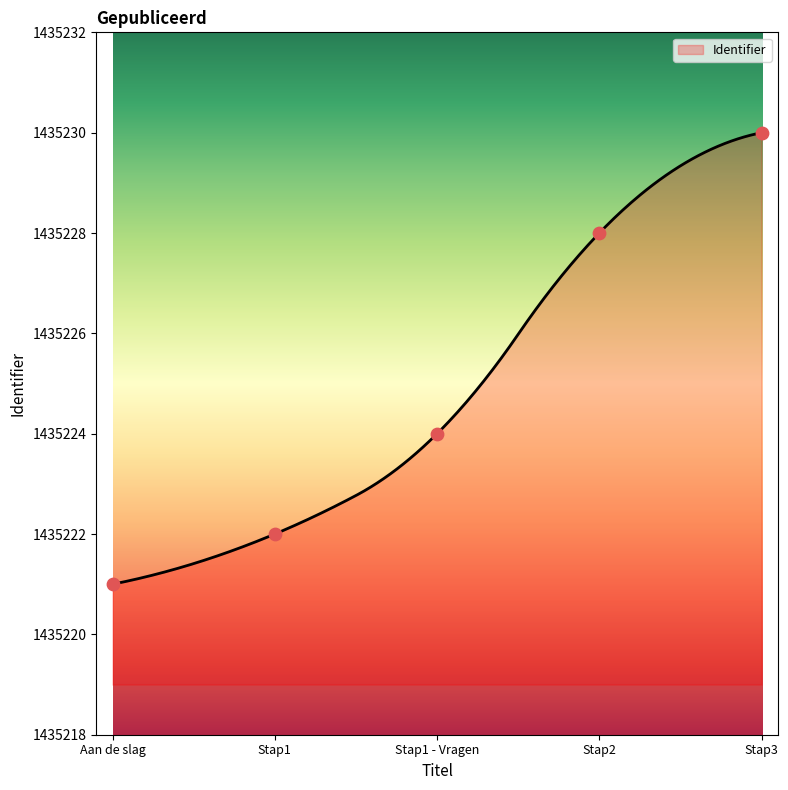

What is the change in value from Stap1 - Vragen to Stap2?

+4